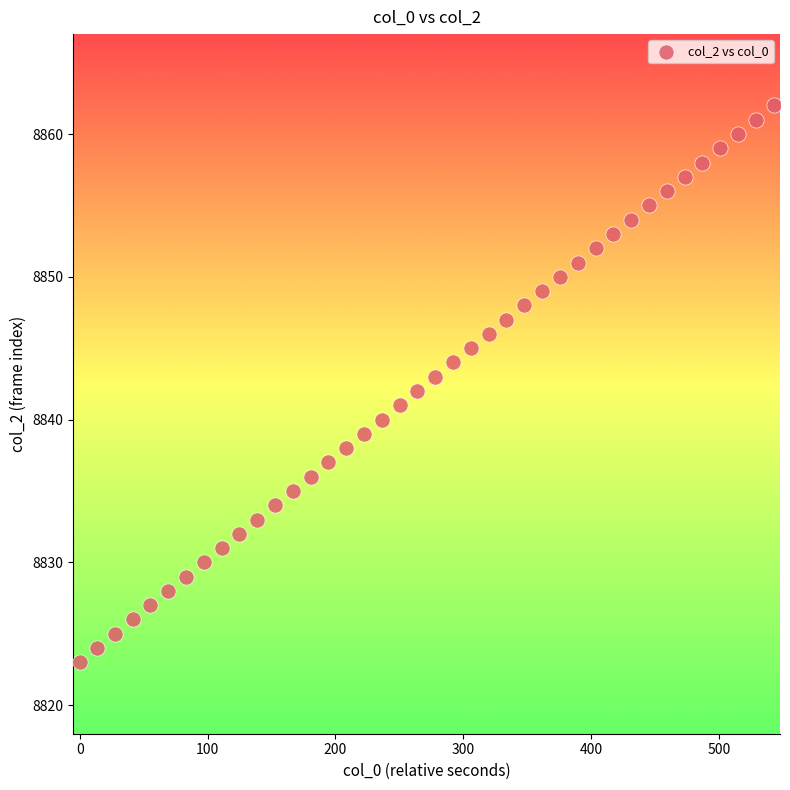

How many points are shown in the scatter plot?

40